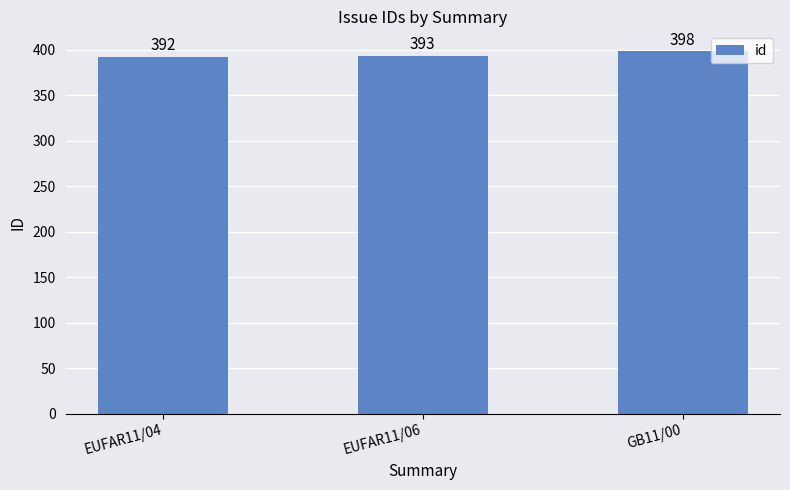

What is the average value?

394